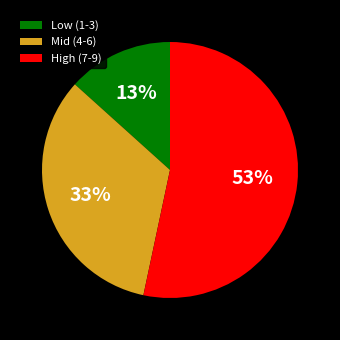

True or false: High (7-9) accounts for 61% of the total.

False